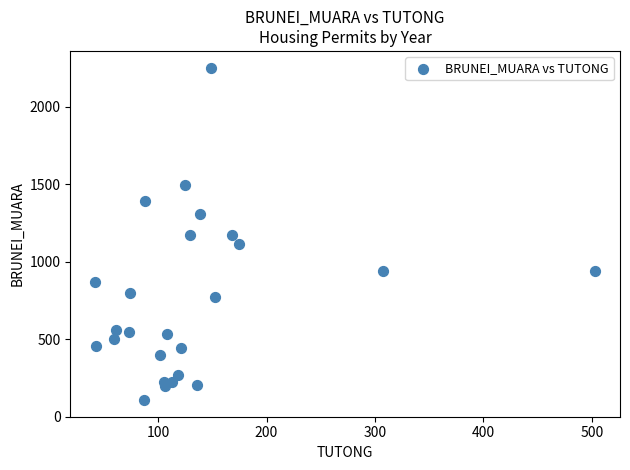

What is the range of Y values (max minus min)?

2147